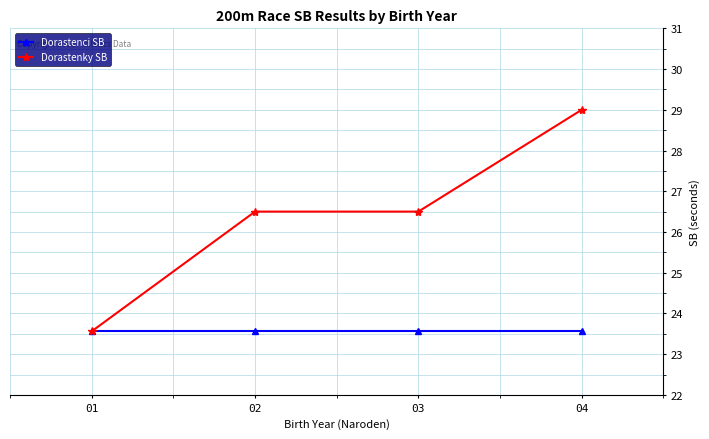

Which series has the widest spread of values?

Dorastenky SB